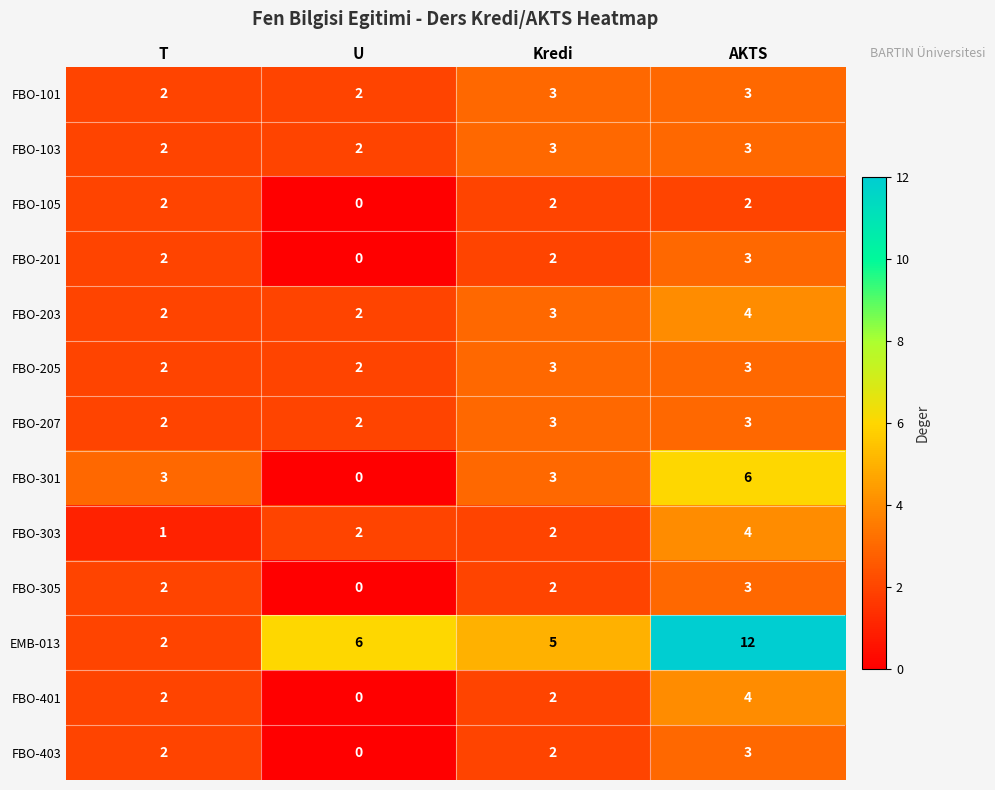

Which category has the highest value across all series?

AKTS